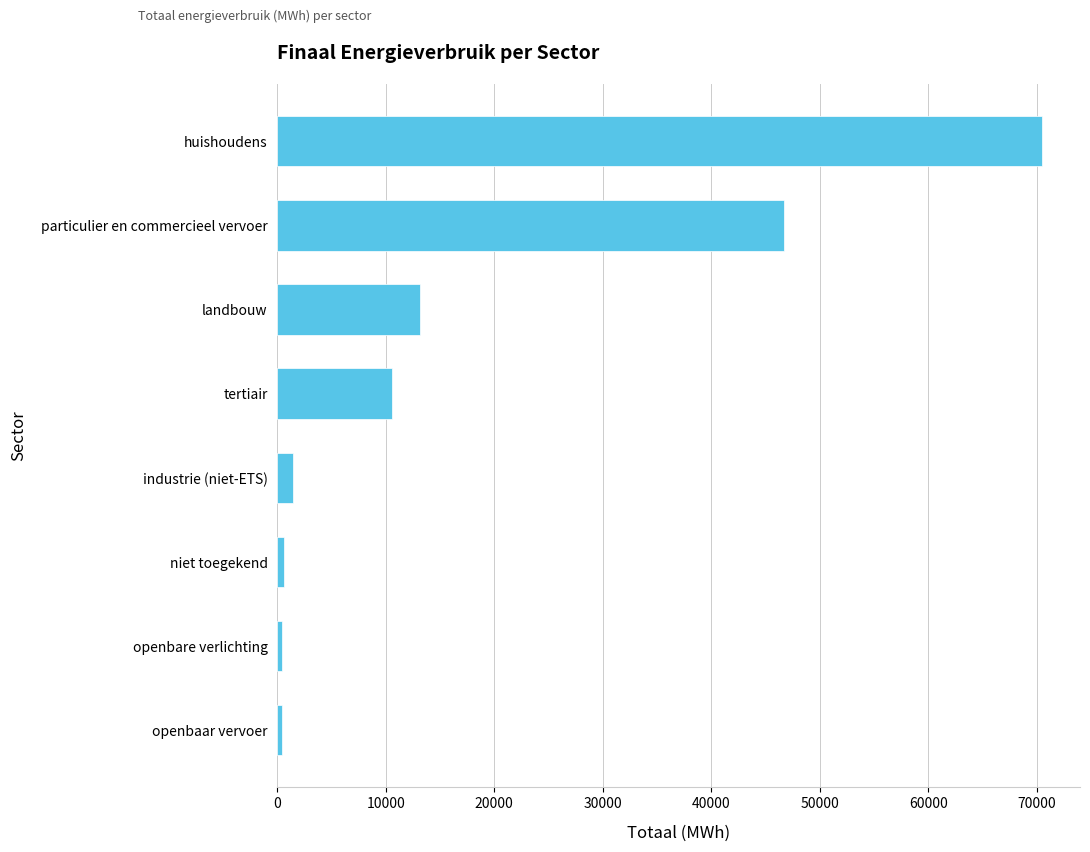

What is the average value?

17967.2